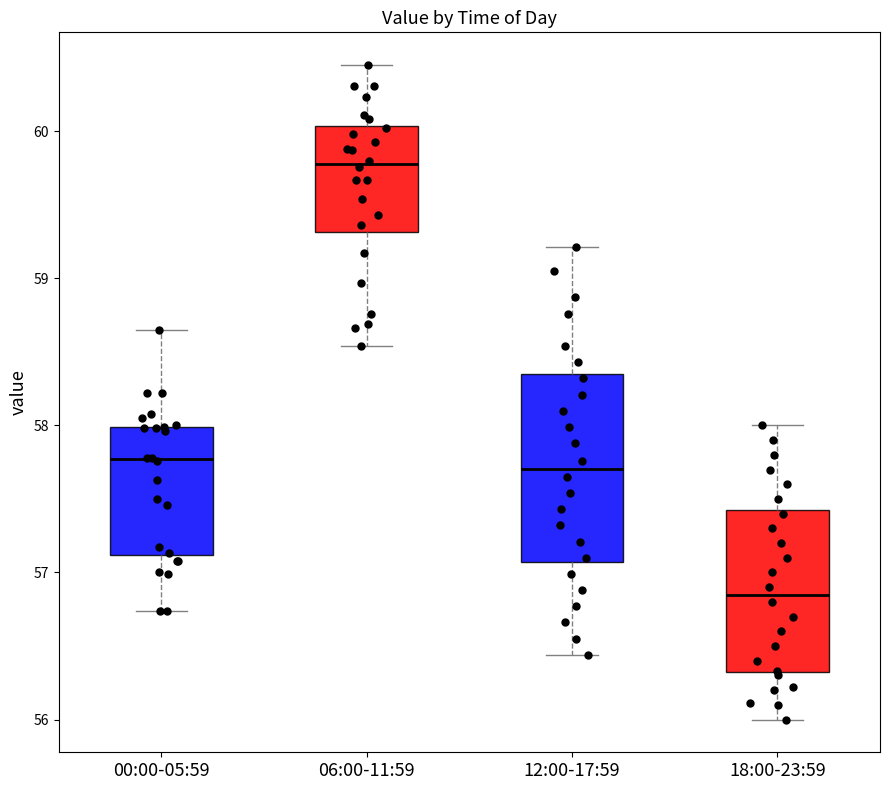

Which box has the lowest median line?

18:00-23:59